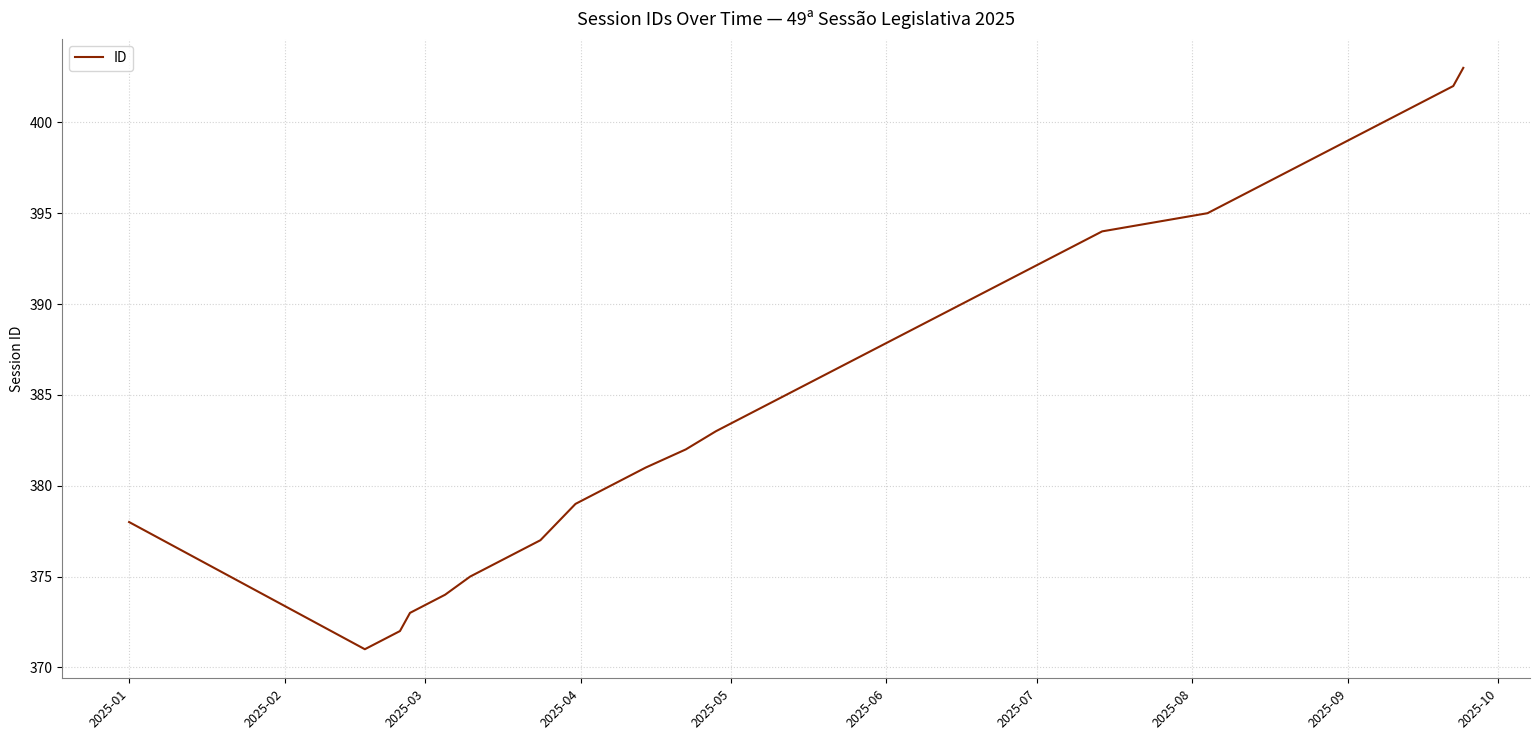

What is the maximum value shown in the chart?

403